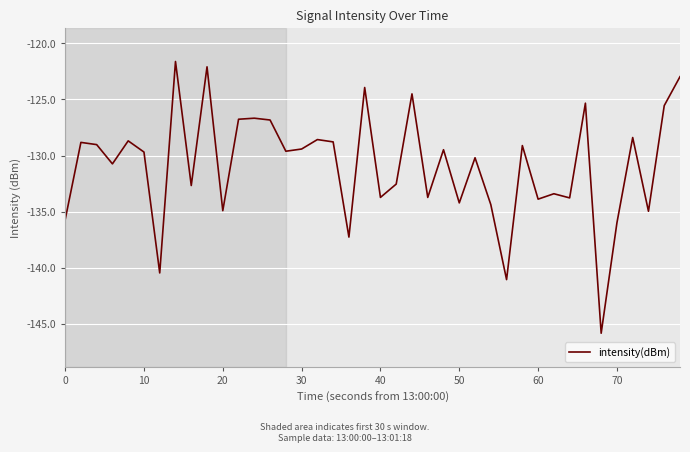

What is the maximum value shown in the chart?

-121.6